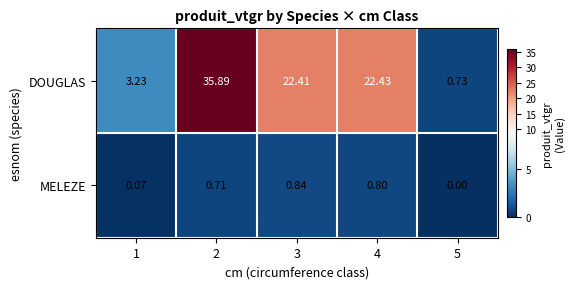

At 2, list the series in order from largest to smallest.

DOUGLAS, MELEZE